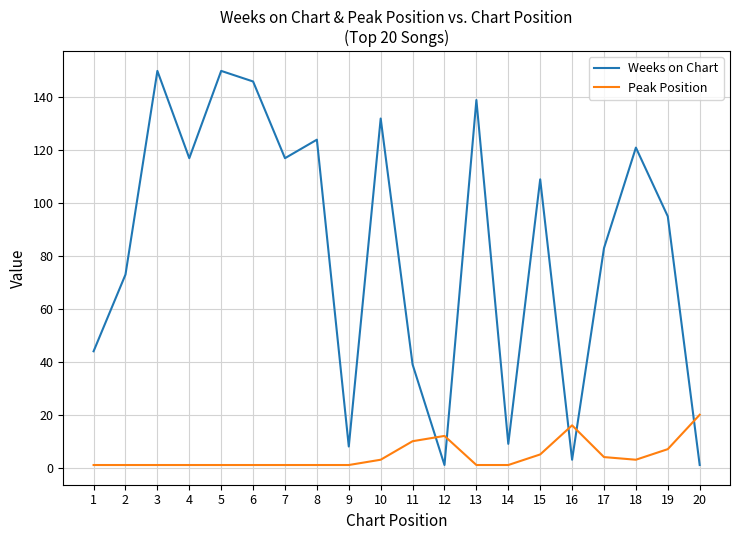

How many lines are shown in the chart?

2